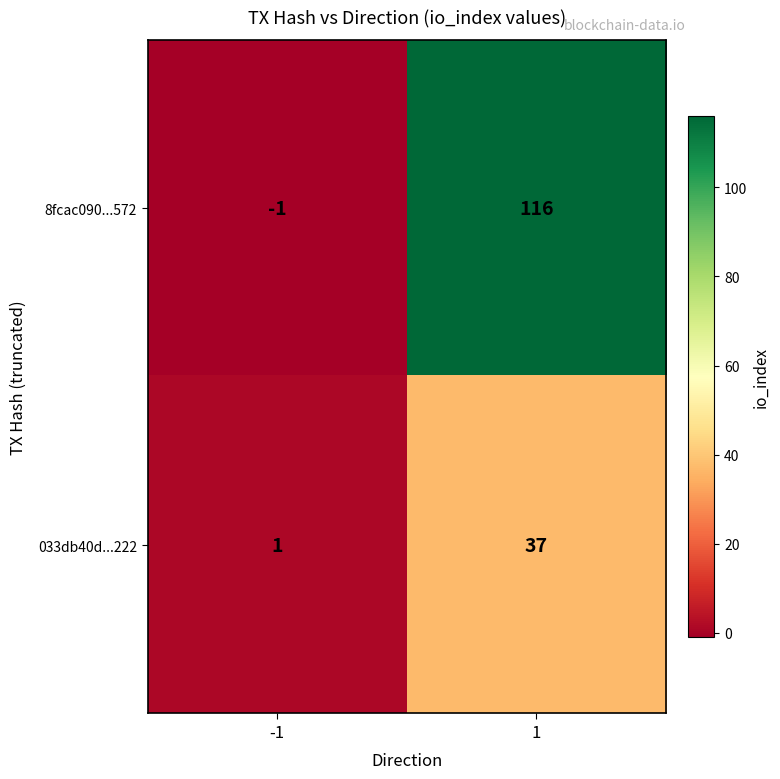

What is the greatest value displayed?

116